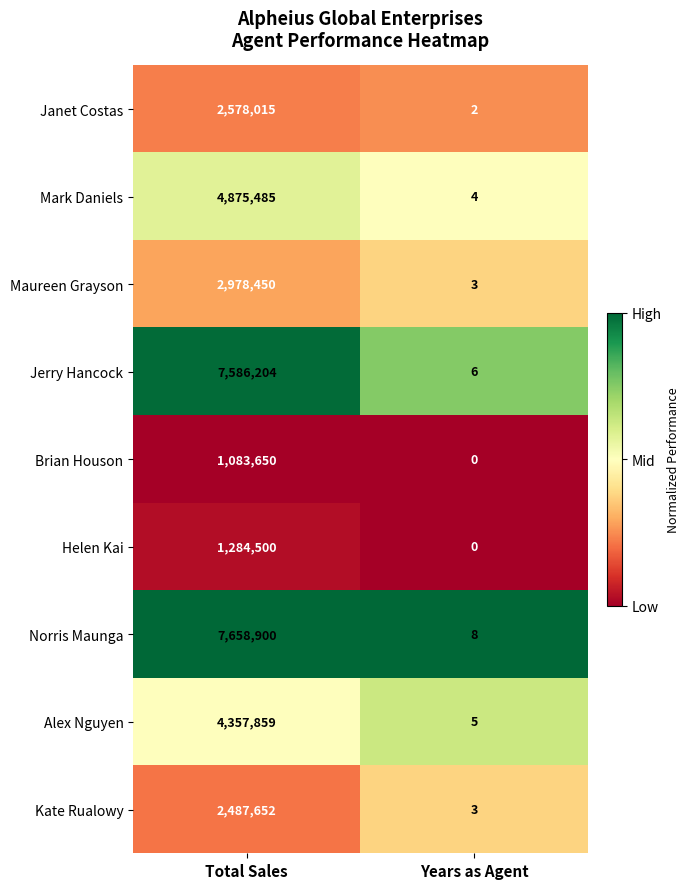

What is the sum of the Maureen Grayson values at Years as Agent and Total Sales?

2978453